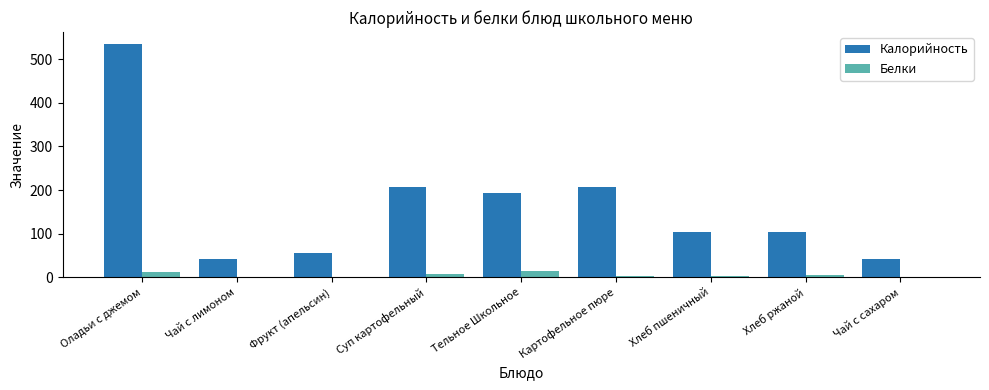

Which category has the highest value across all series?

Оладьи с джемом